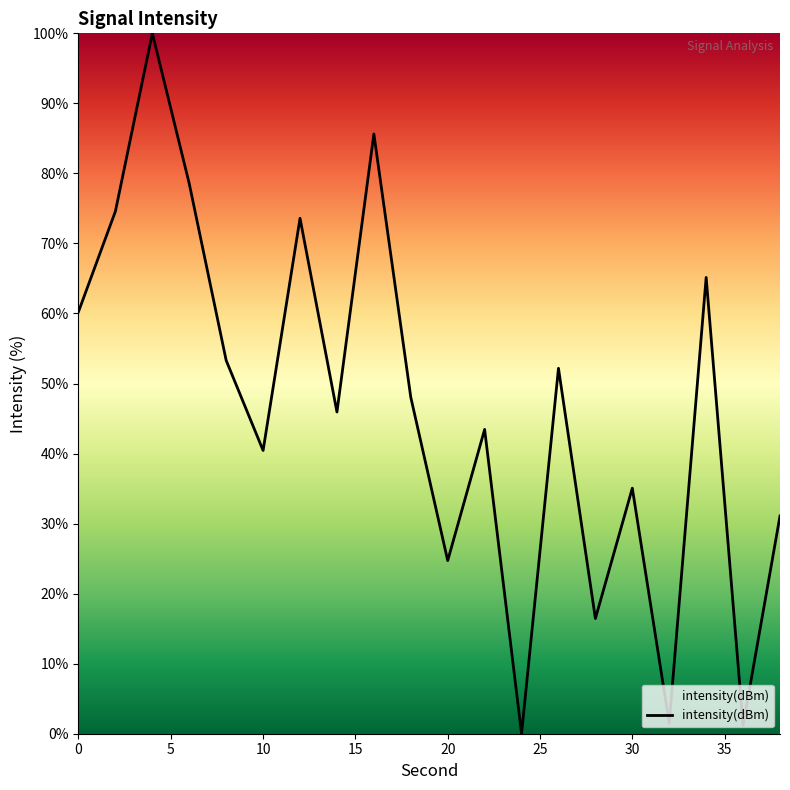

What is the difference between the maximum and minimum values?

100.0